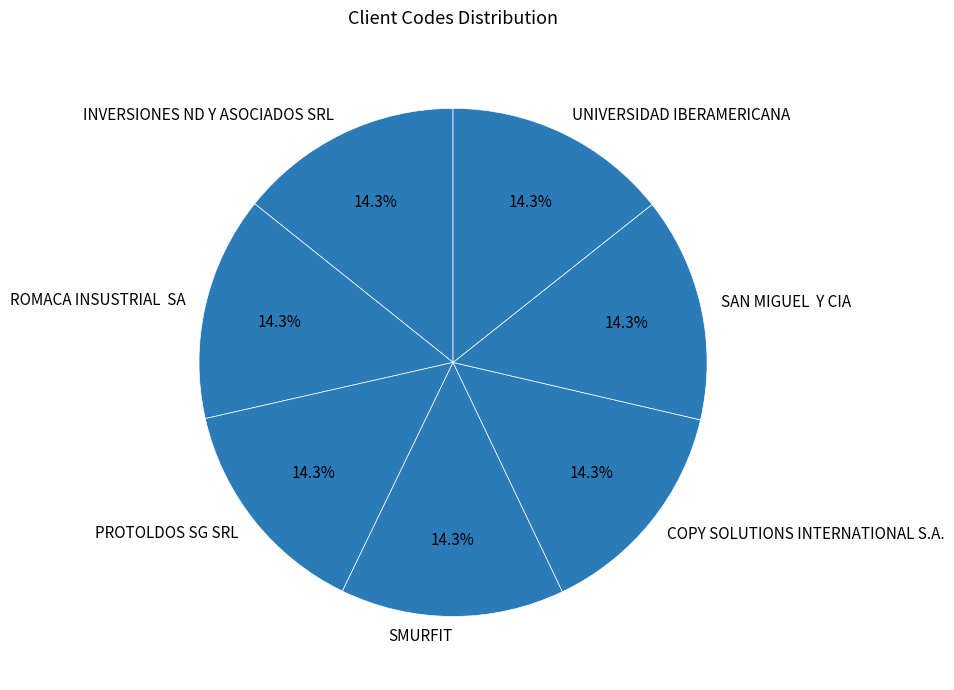

To the nearest percent, what portion does PROTOLDOS SG SRL represent?

14%